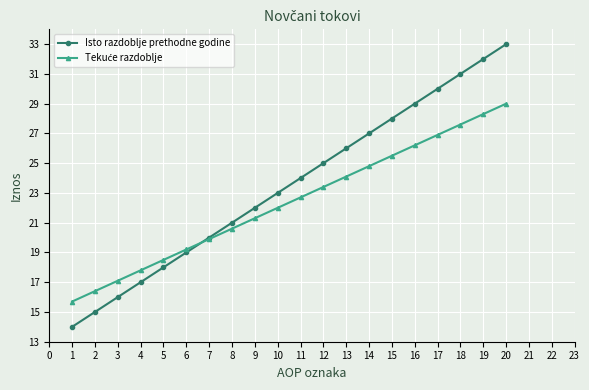

What is the value of the Isto razdoblje prethodne godine point at the 8th from the left?

21.0